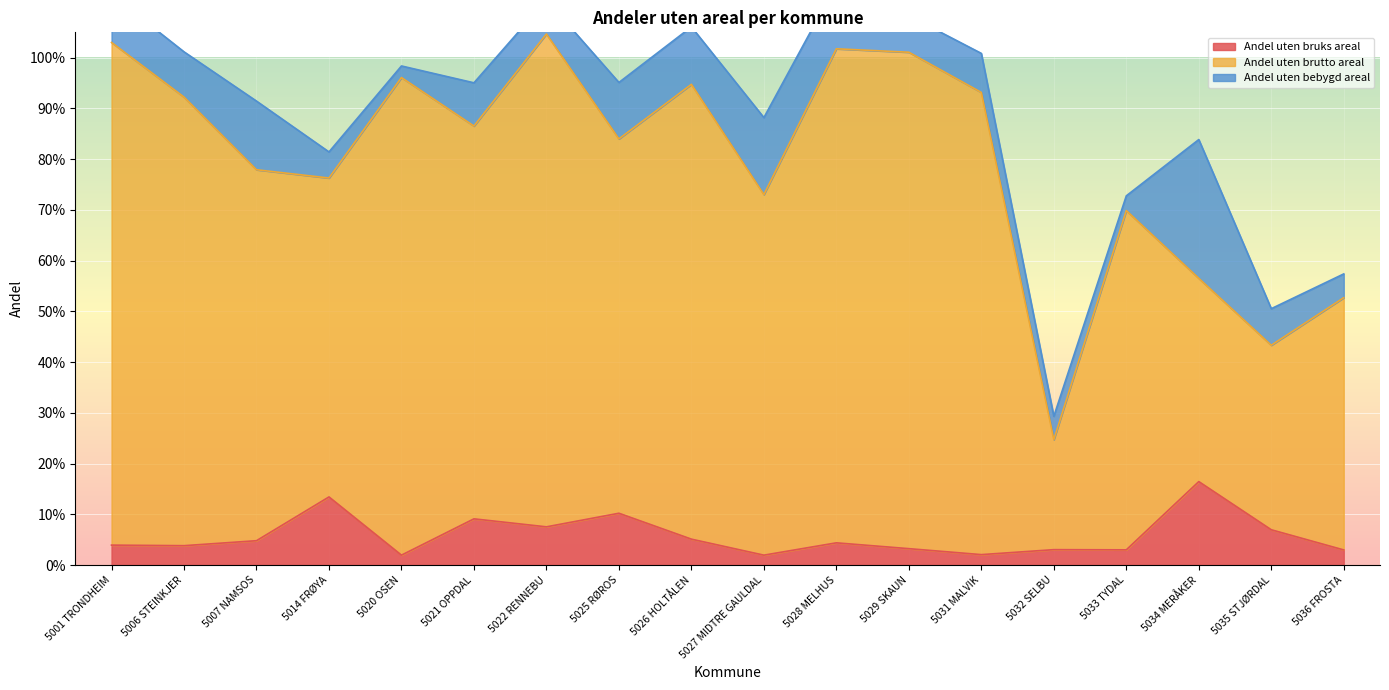

Between 5001 TRONDHEIM and 5007 NAMSOS, which series saw the biggest shift?

Andel uten brutto areal